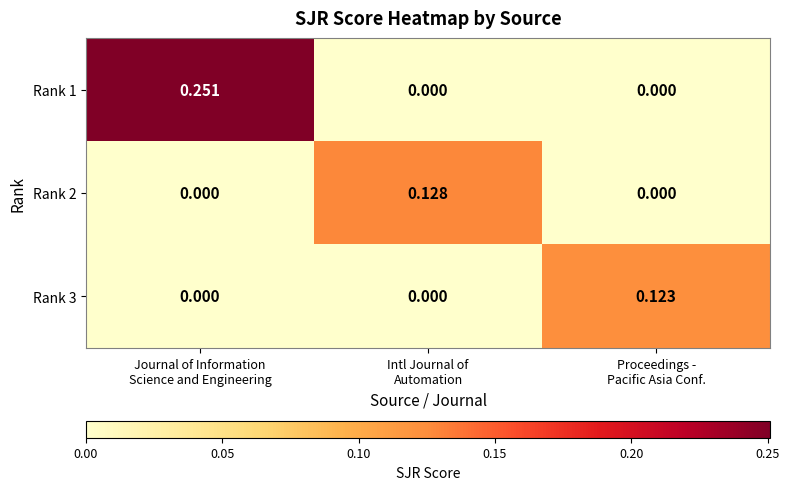

How many distinct data groups are displayed?

3